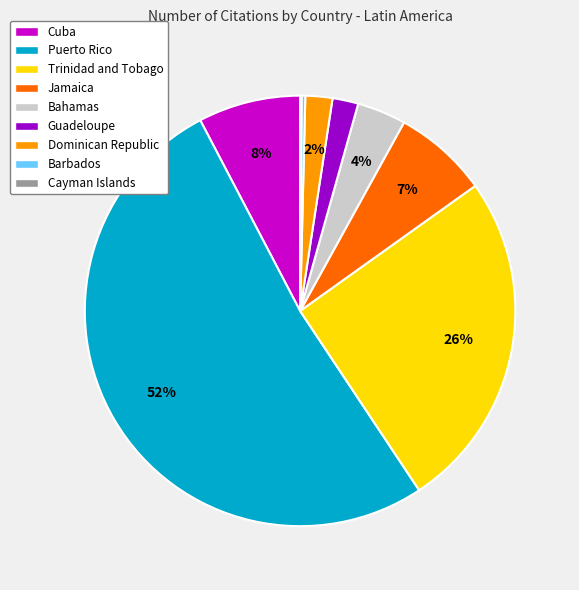

What is the largest slice in the pie chart?

Puerto Rico